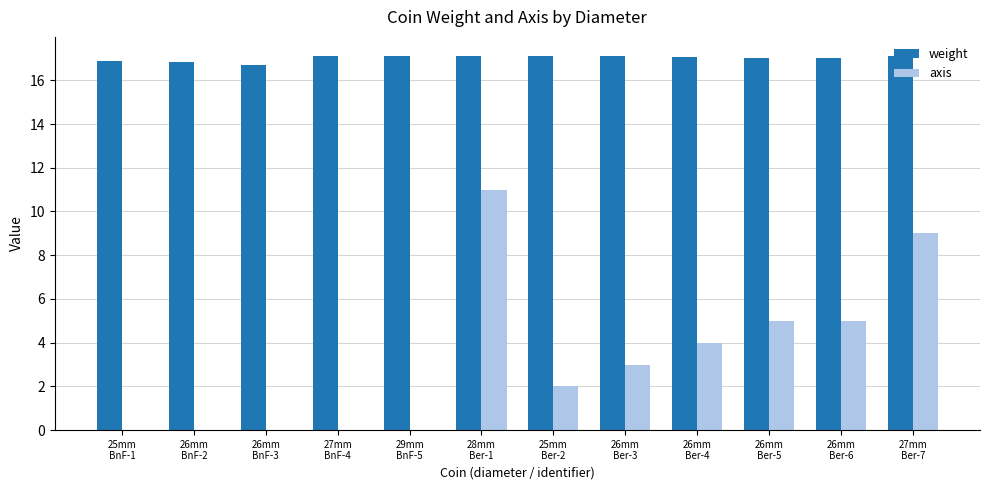

What is the maximum value for weight?

17.1